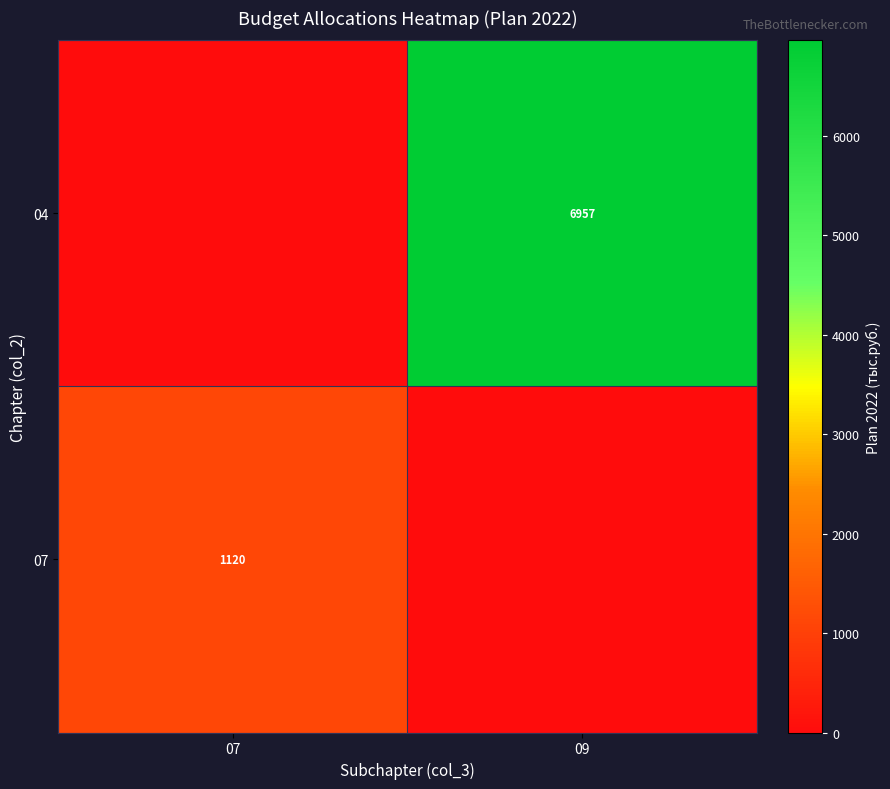

Is it true that row_0 equals 0 at 07?

True